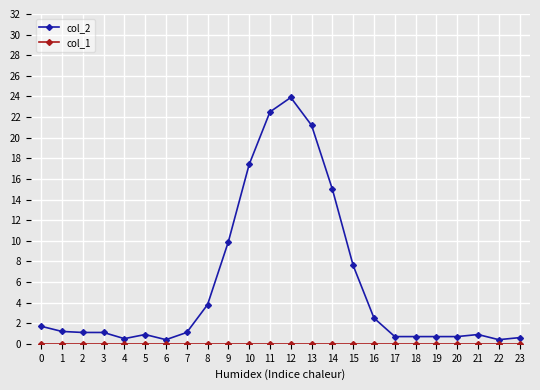

At which label does col_2 reach its peak?

12